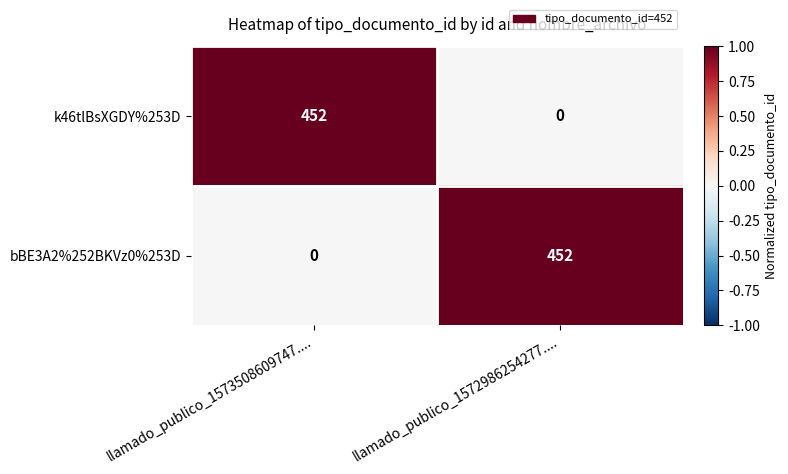

Reading left to right, extract all data points from this chart.

k46tlBsXGDY%253D: 452	0
bBE3A2%252BKVz0%253D: 0	452